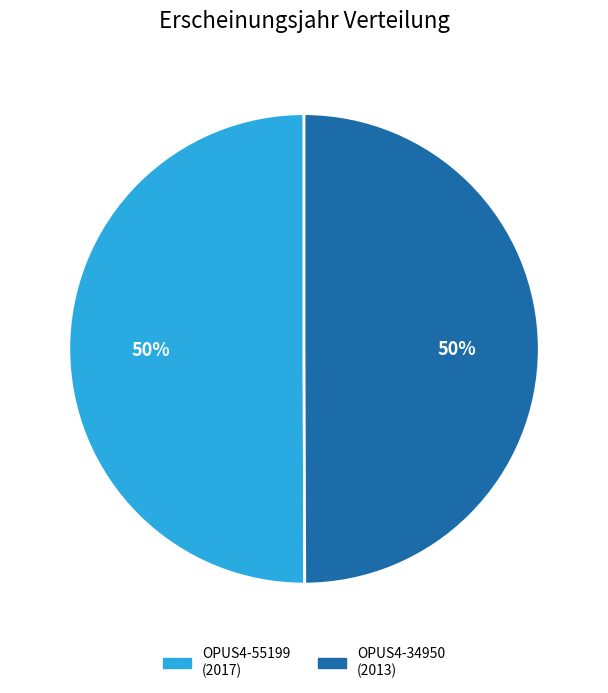

Is it true that OPUS4-55199 is 36% of the pie?

False